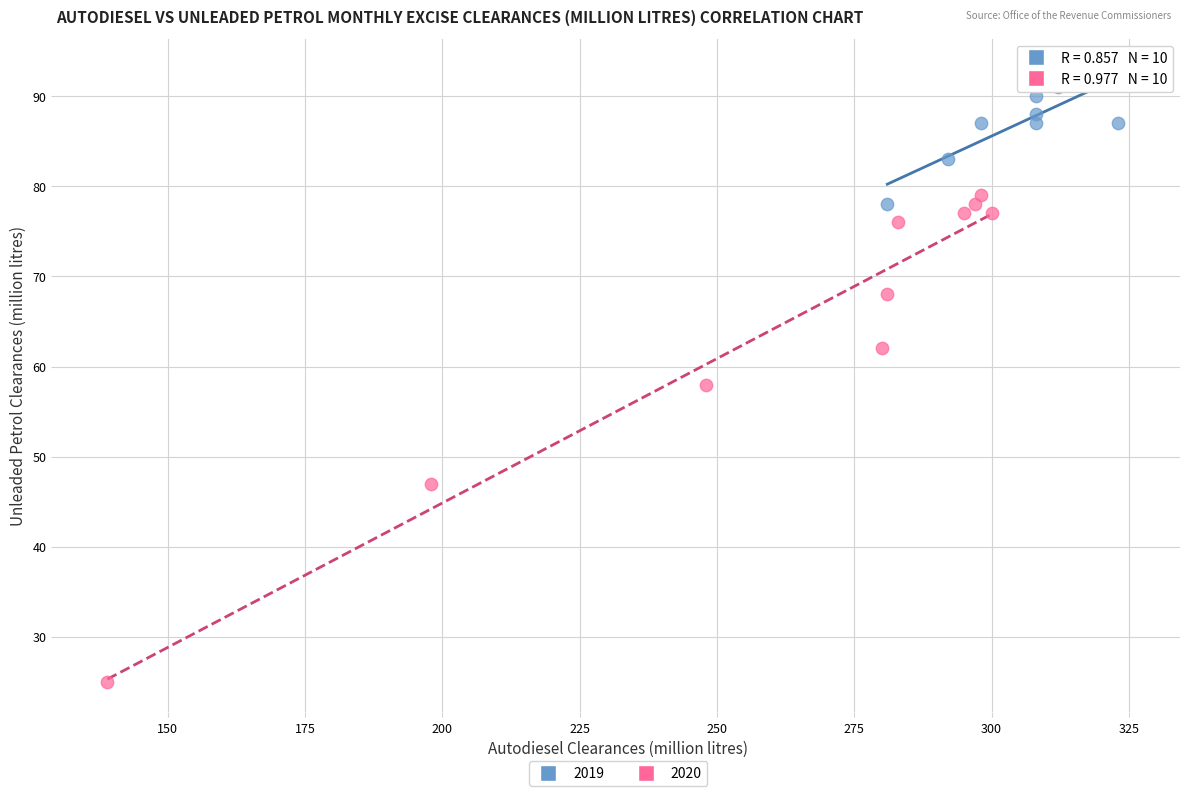

Which series contains the highest Y value?

2019